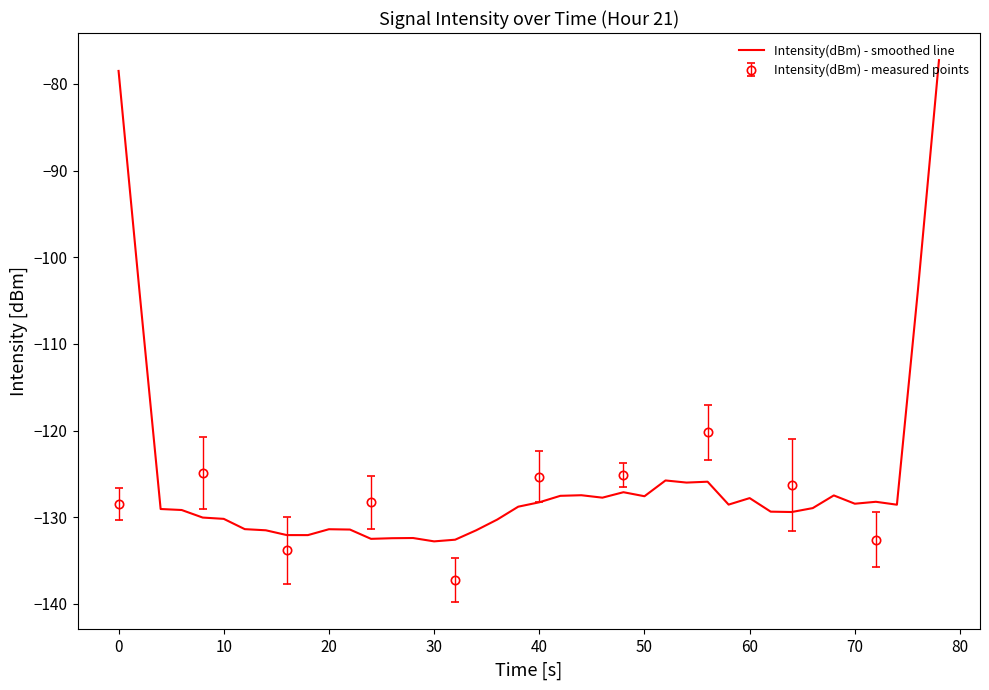

What is the value of the 23rd point from the left?

-127.5